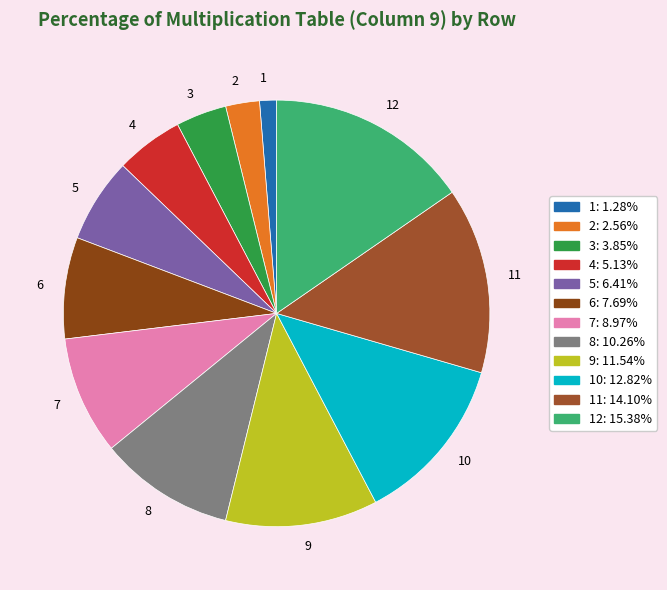

Does 3 account for over 50% of the chart?

No